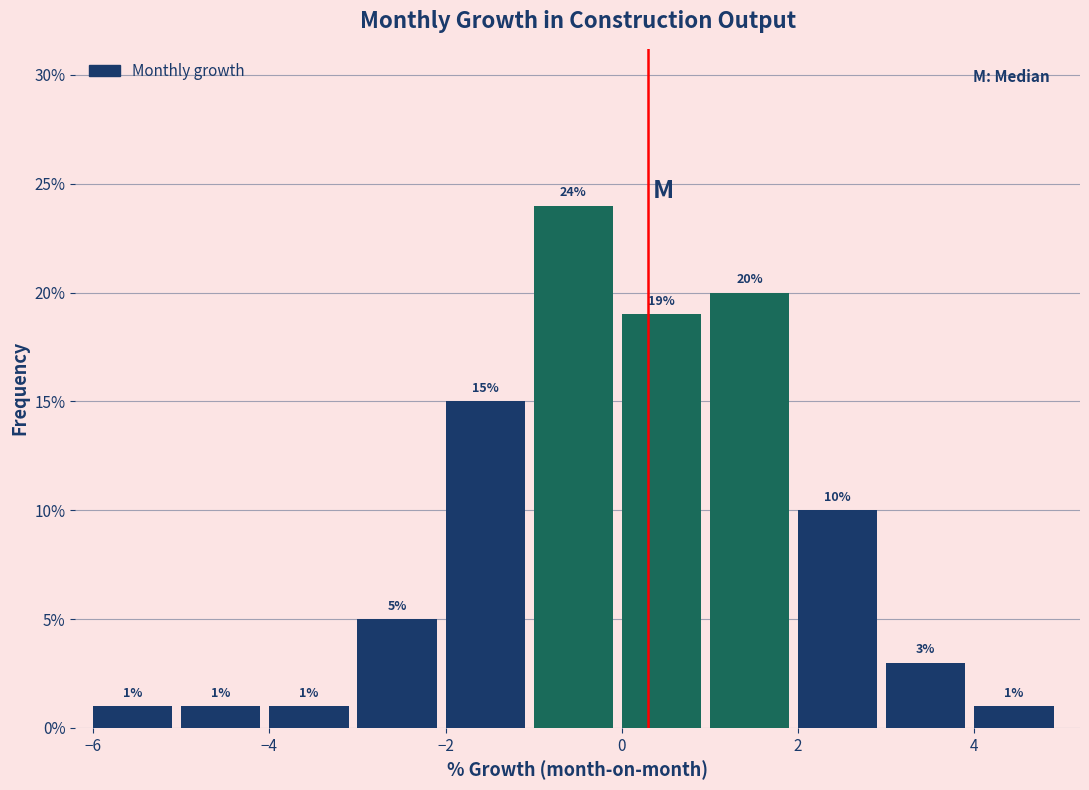

Over which range of the x-axis is the bar tallest?

-1 to 0